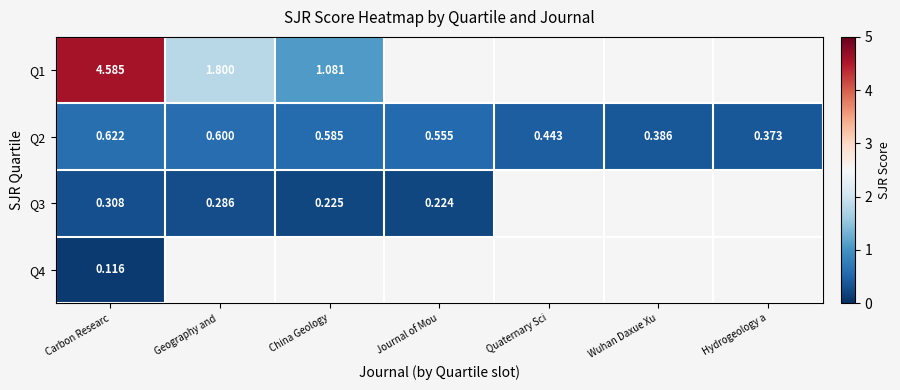

At which category is the sum across all series the highest?

Carbon Researc